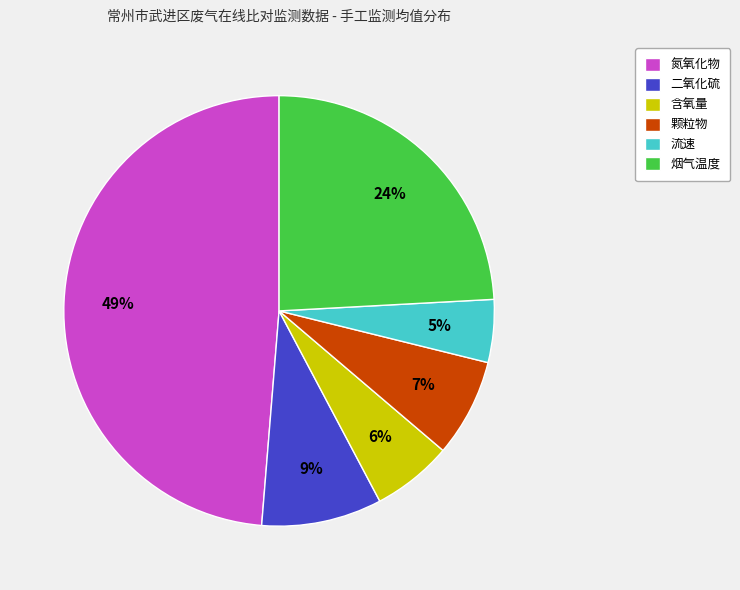

Does 流速 account for over 50% of the chart?

No